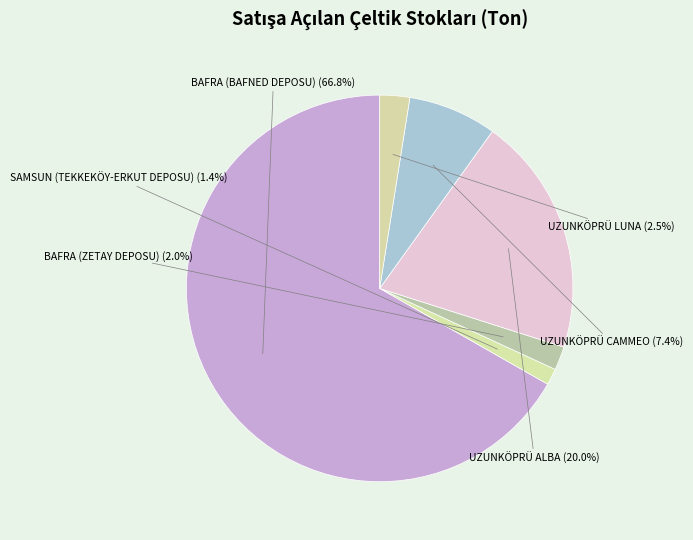

Is it true that BAFRA (ZETAY DEPOSU) is 11% of the pie?

False